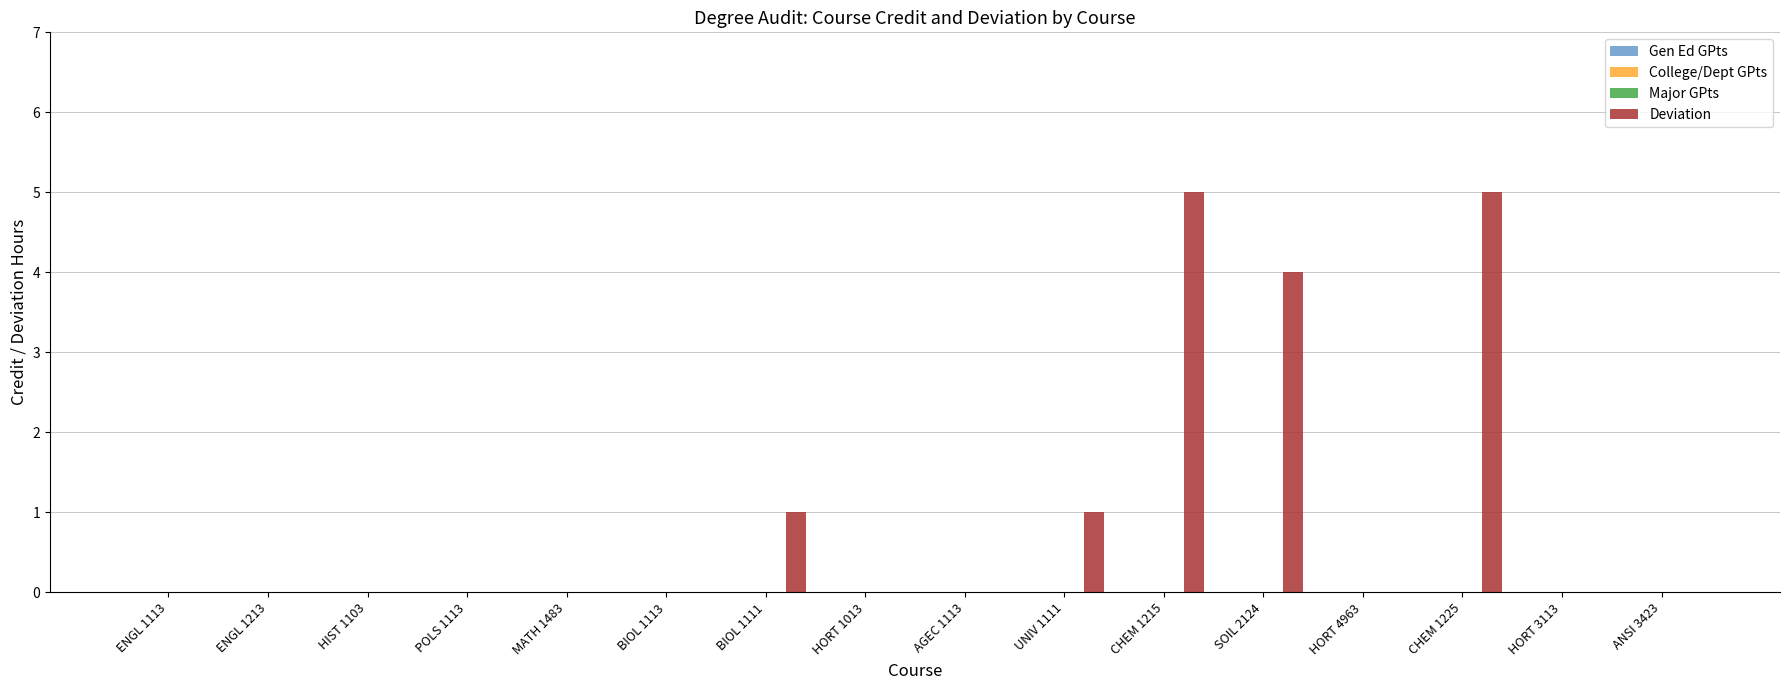

What is the sum of all values?

16